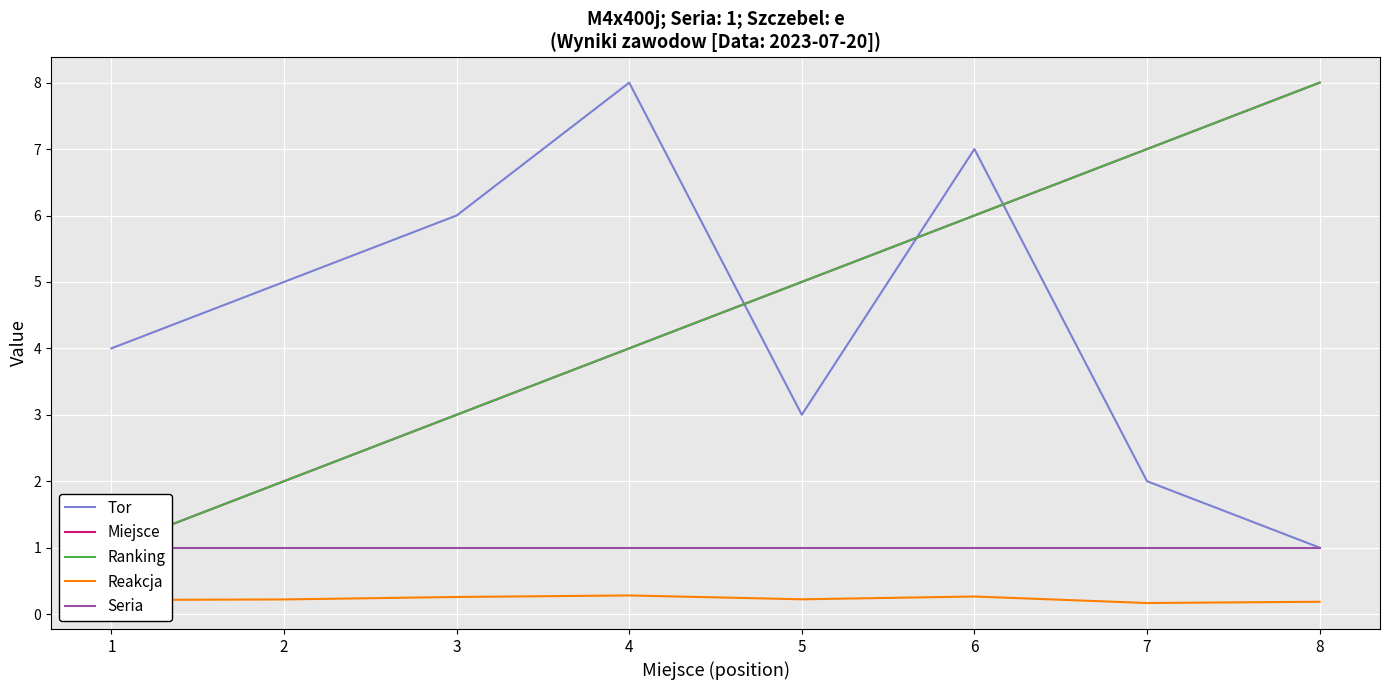

What is the value of the Ranking point at the 2nd from the left?

2.0